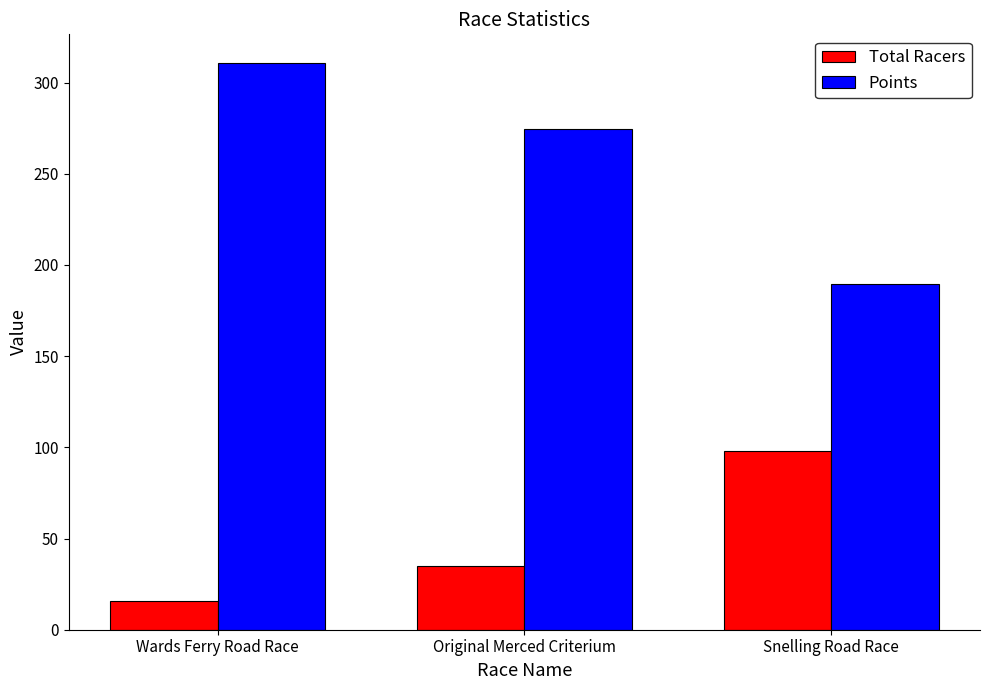

At Original Merced Criterium, list the series in order from largest to smallest.

Points, Total Racers